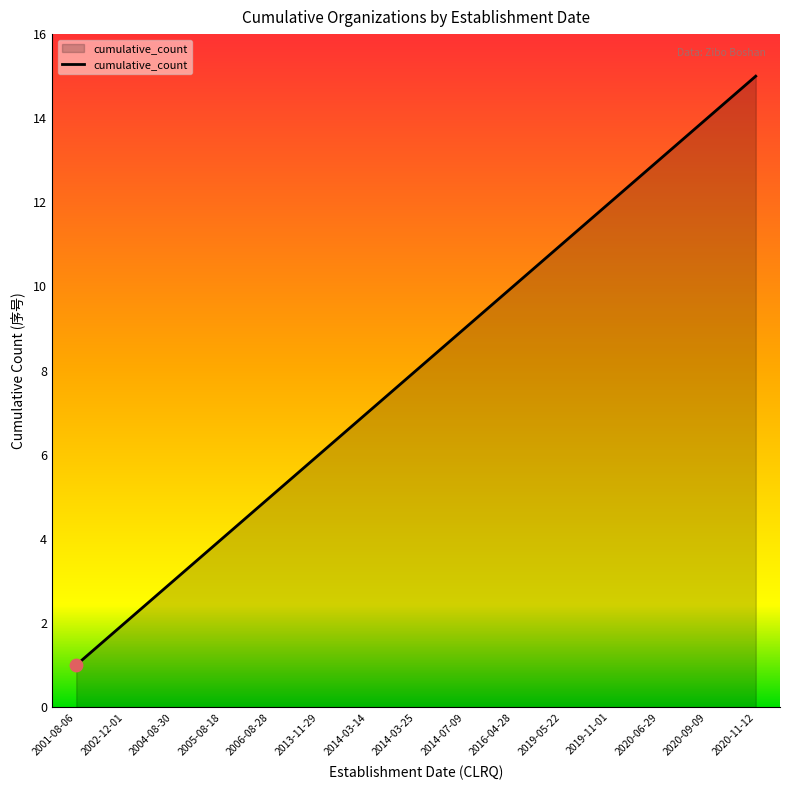

Approximately how many times larger is the value at 2014-03-25 compared to 2020-06-29?

0.6